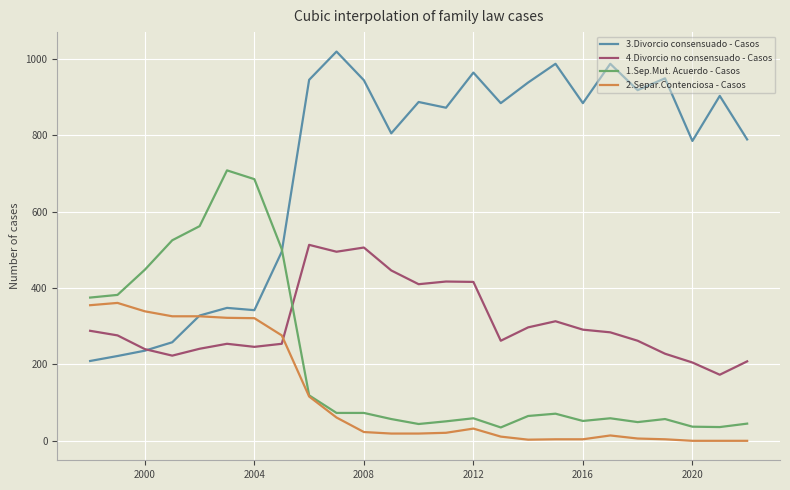

List the series in order of their peak value, lowest first.

2.Separ.Contenciosa - Casos, 4.Divorcio no consensuado - Casos, 1.Sep.Mut. Acuerdo - Casos, 3.Divorcio consensuado - Casos